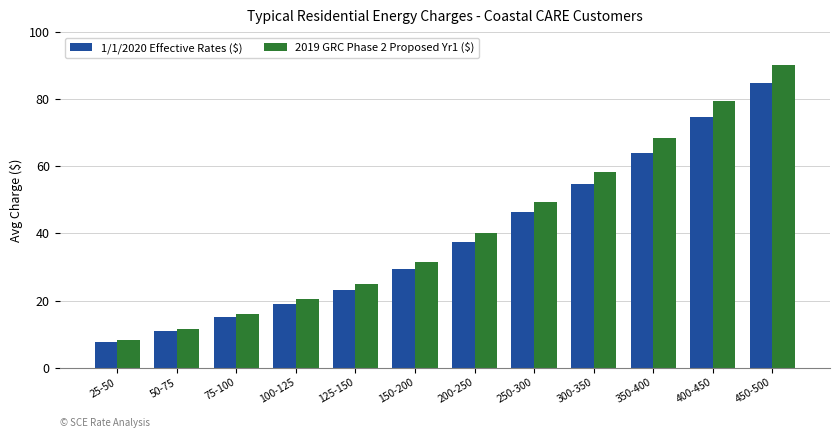

How many categories are shown in the chart?

12